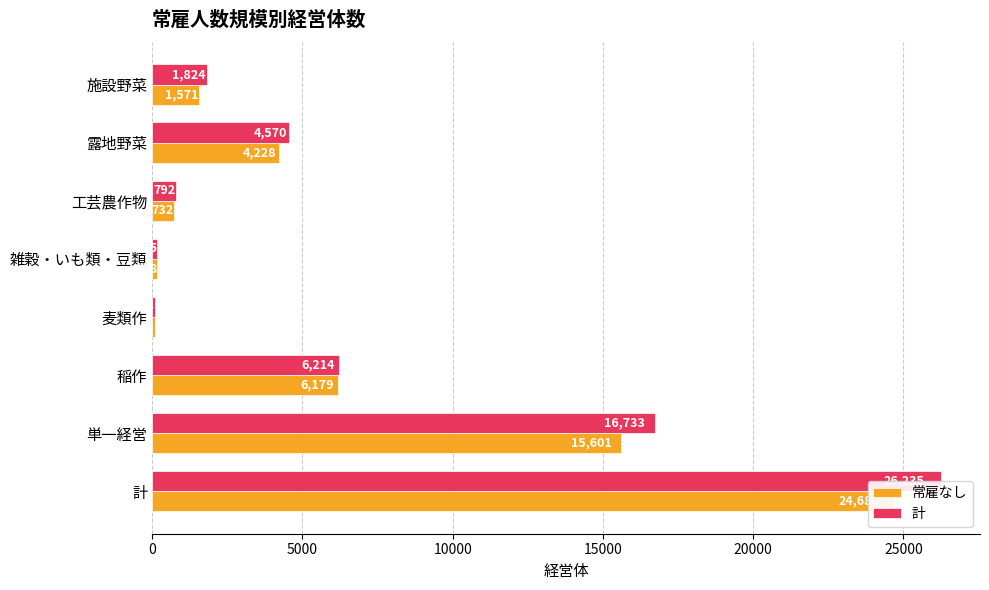

What position from the right is 施設野菜?

1